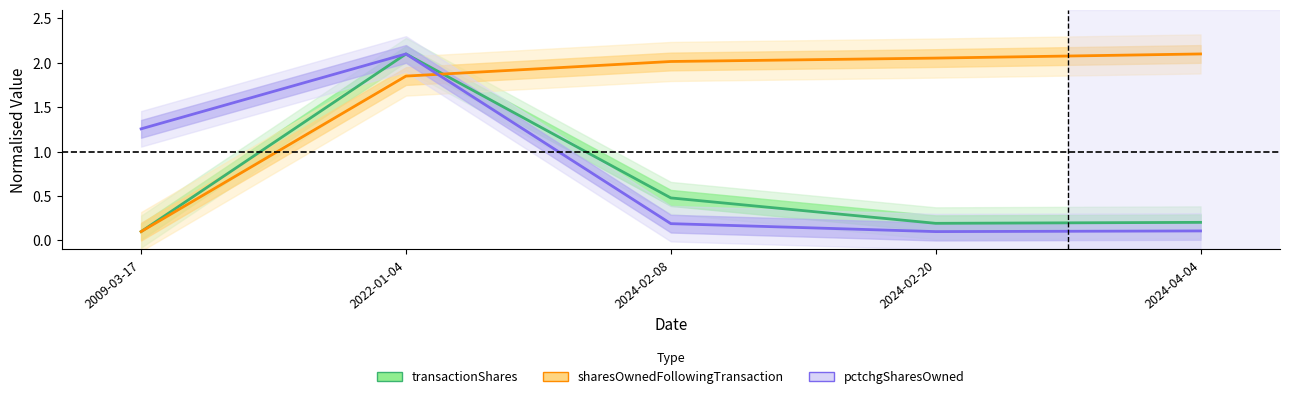

Which series changed the most between 2022-01-04 and 2024-04-04?

pctchgSharesOwned